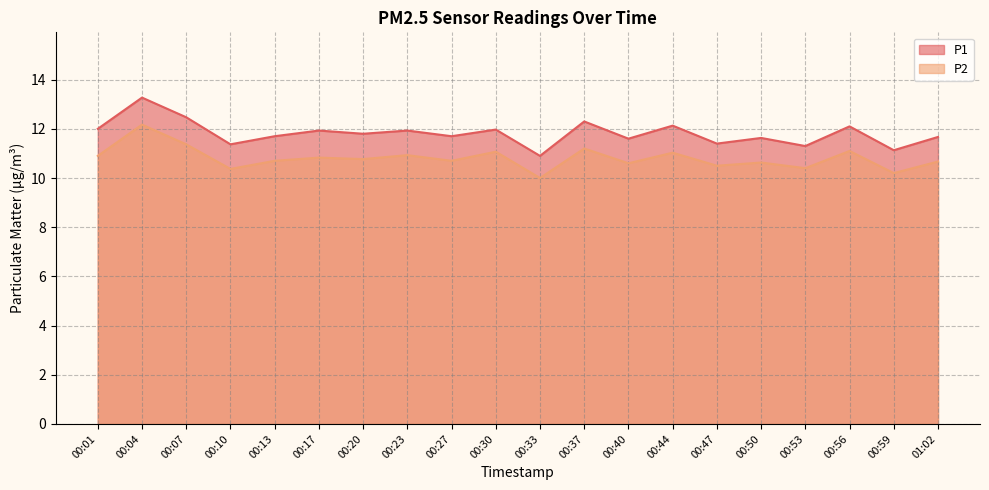

Reading left to right, transcribe all the data shown in this chart.

P1: 12.0	13.3	12.5	11.4	11.7	11.9	11.8	11.9	11.7	12.0	10.9	12.3	11.6	12.1	11.4	11.6	11.3	12.1	11.1	11.7
P2: 10.9	12.2	11.4	10.4	10.7	10.8	10.8	10.9	10.7	11.1	10.0	11.2	10.6	11.0	10.5	10.6	10.4	11.1	10.2	10.7